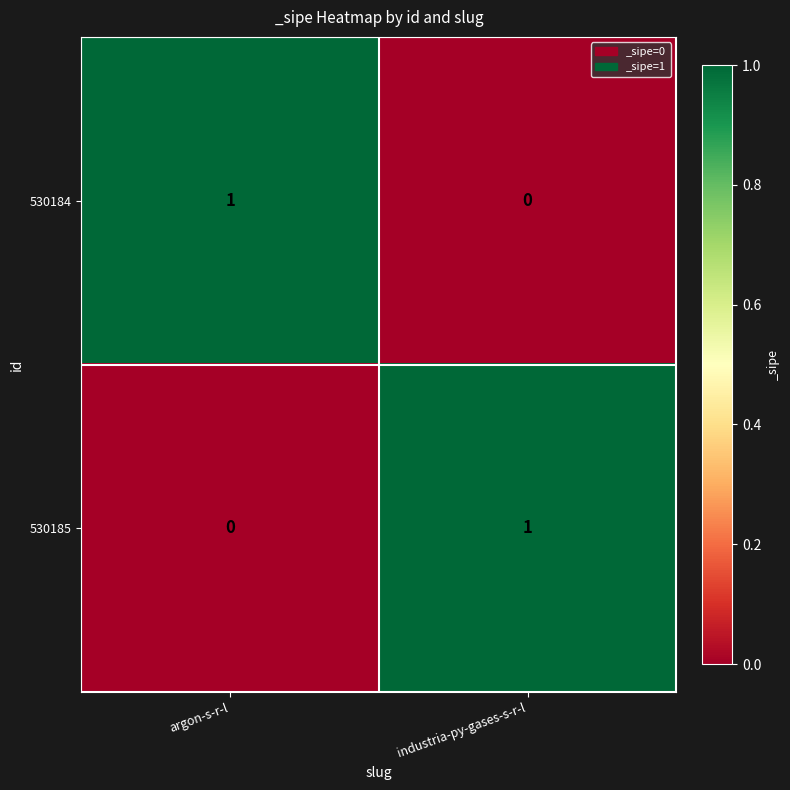

Is it true that 530185 equals 1 at industria-py-gases-s-r-l?

True